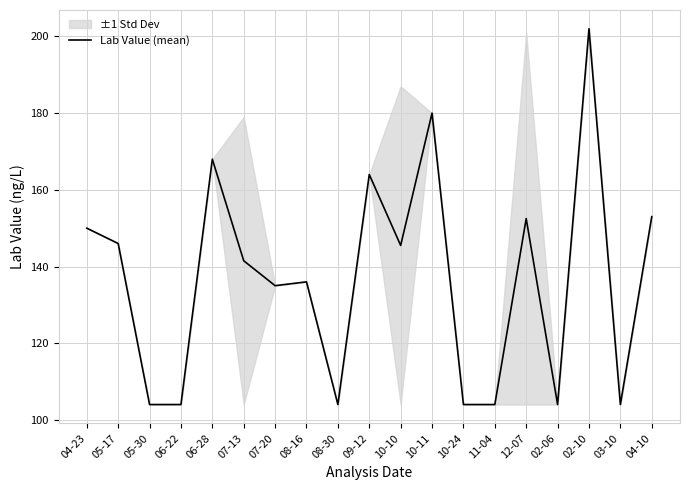

What value does the data have at 05-17?

146.0